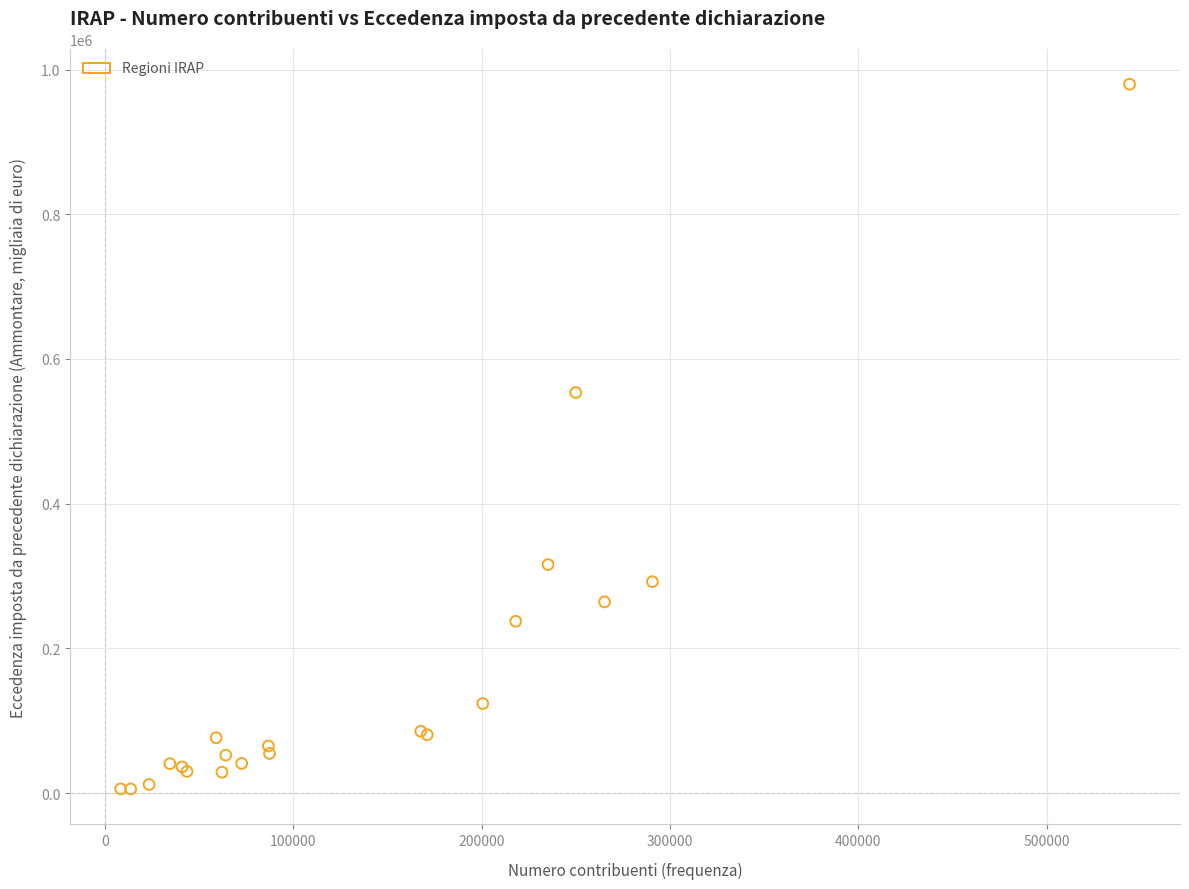

What Y value in the scatter plot is closest to 492728?

553624